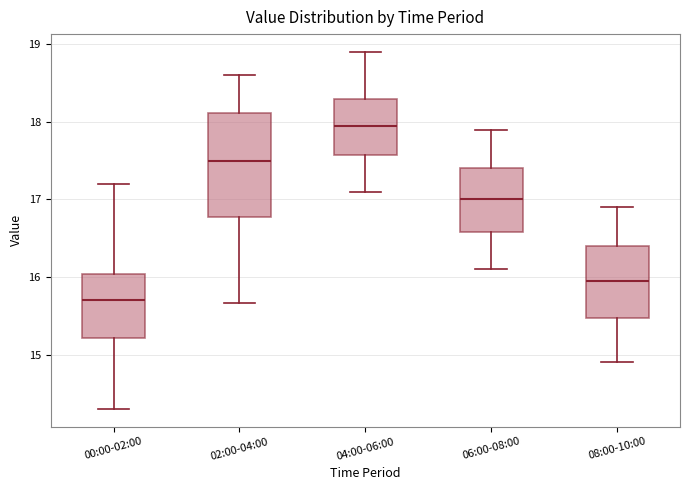

Where is the lower edge of the box for 00:00-02:00 on the y-axis? The values are not printed on the chart, so give them approximately, as read against the axis.

15.2